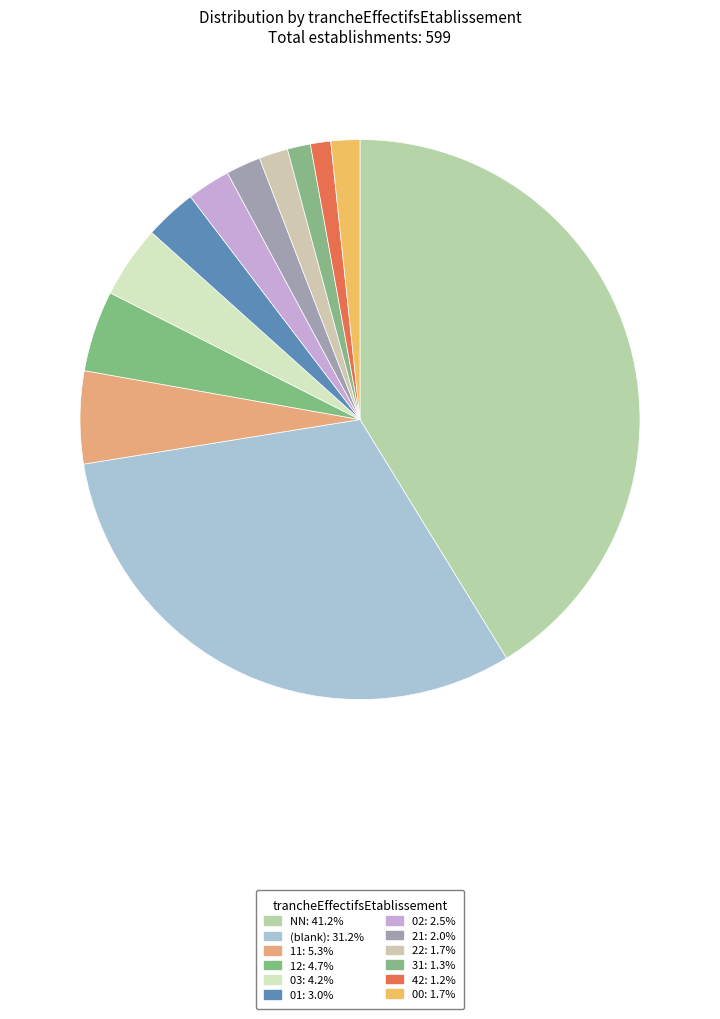

Which category has the smallest portion of the pie?

42